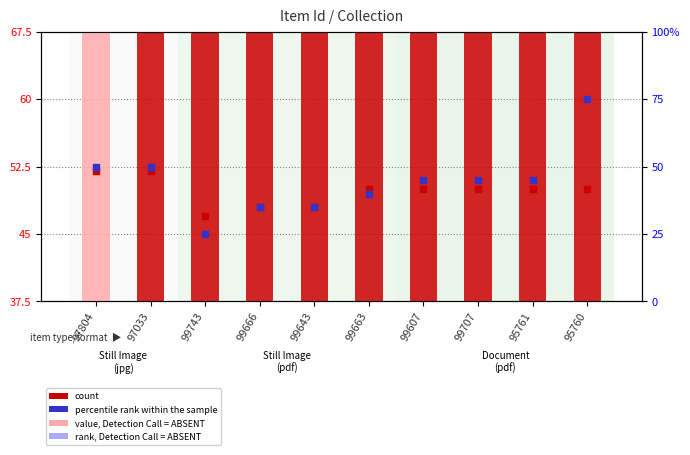

Which series contains the highest Y value?

percentile rank within the sample